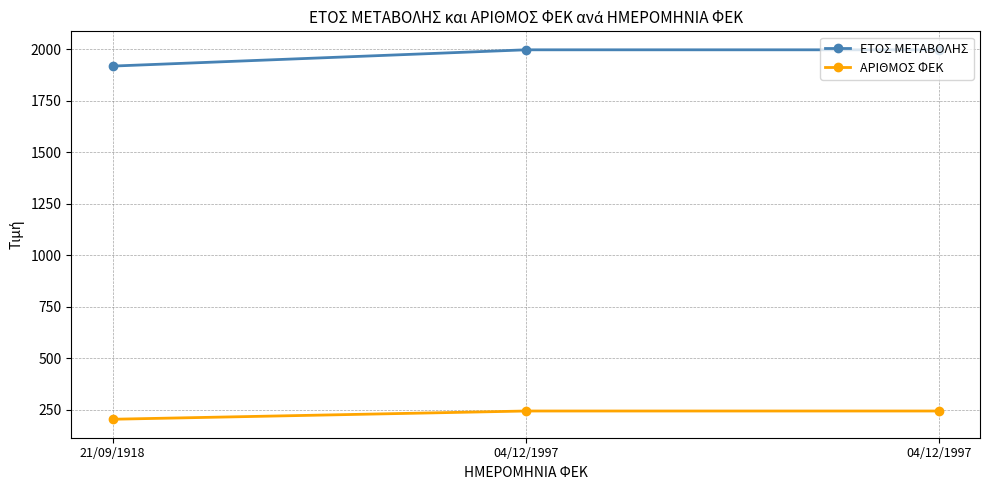

How many ΕΤΟΣ ΜΕΤΑΒΟΛΗΣ values are between 1918 and 1997?

3